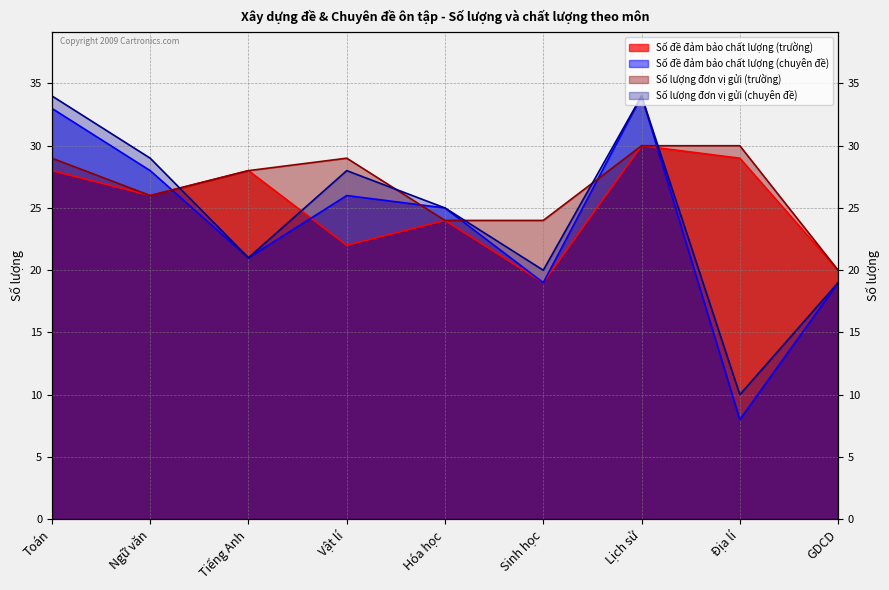

How many series are shown in this chart?

4